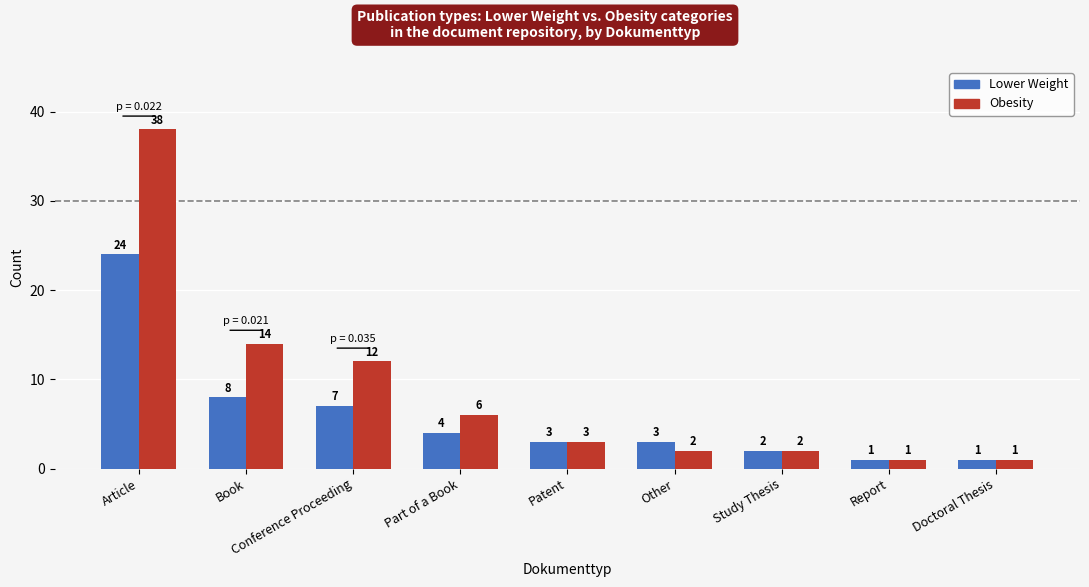

At which category is the sum across all series the highest?

Article